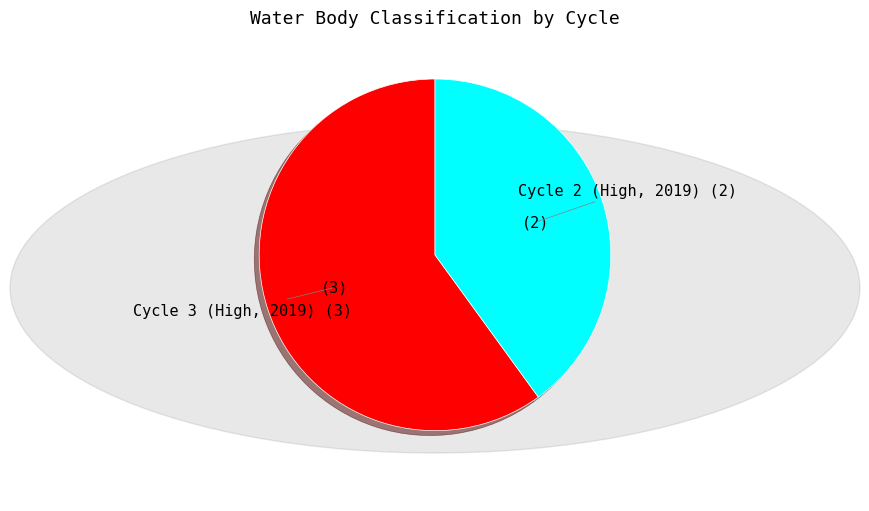

Is it true that Cycle 2 (High, 2019) (2) is 40% of the pie?

True